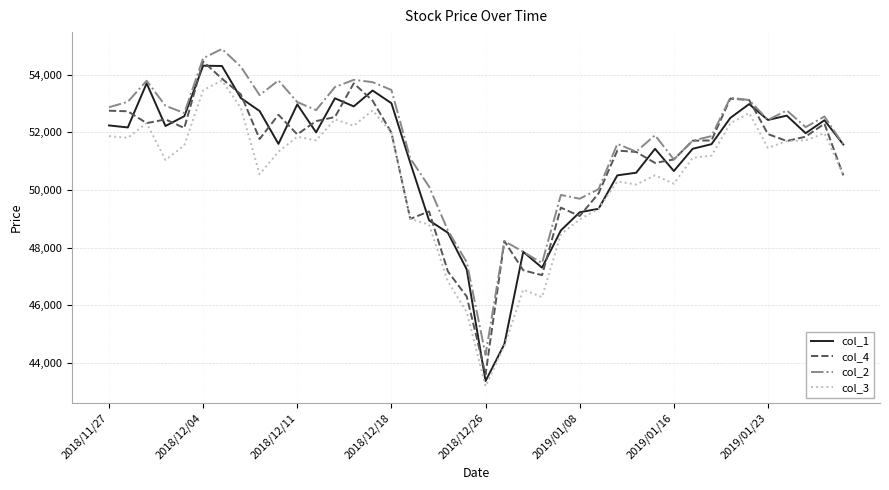

What is the greatest value displayed?

54890